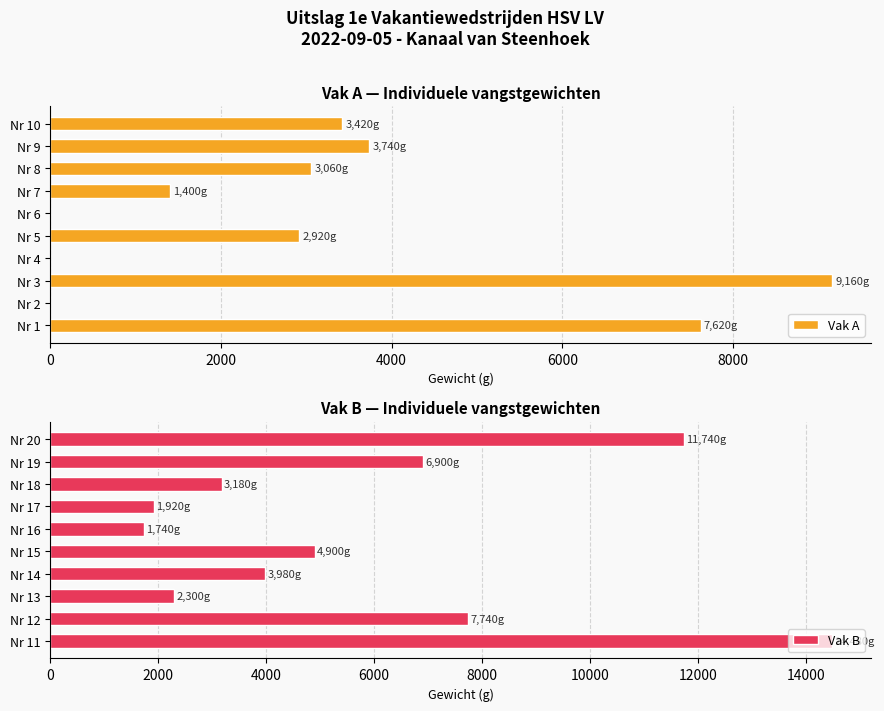

What is the difference between the Vak B values at Nr 12 and Nr 13?

5440